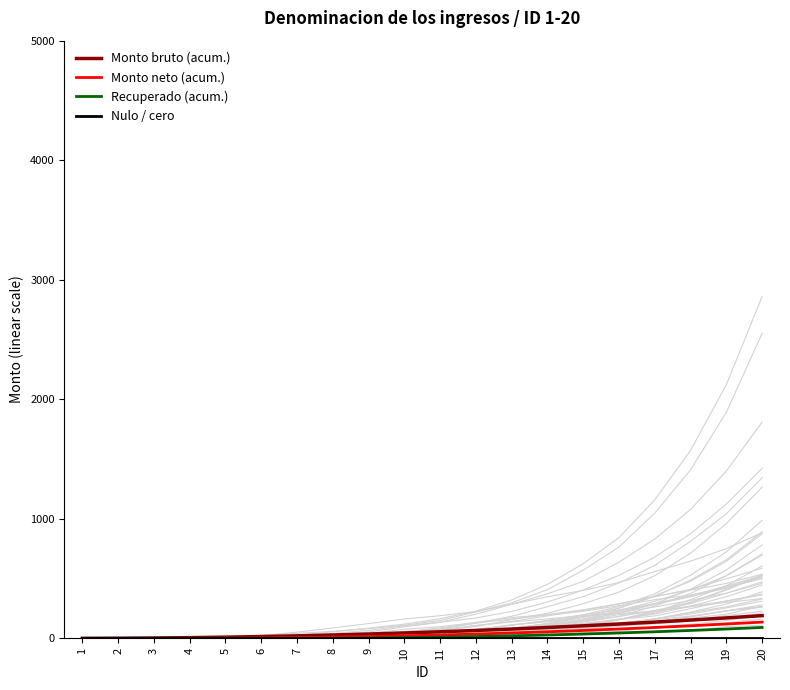

Does the chart display data point markers on the line(s)?

No